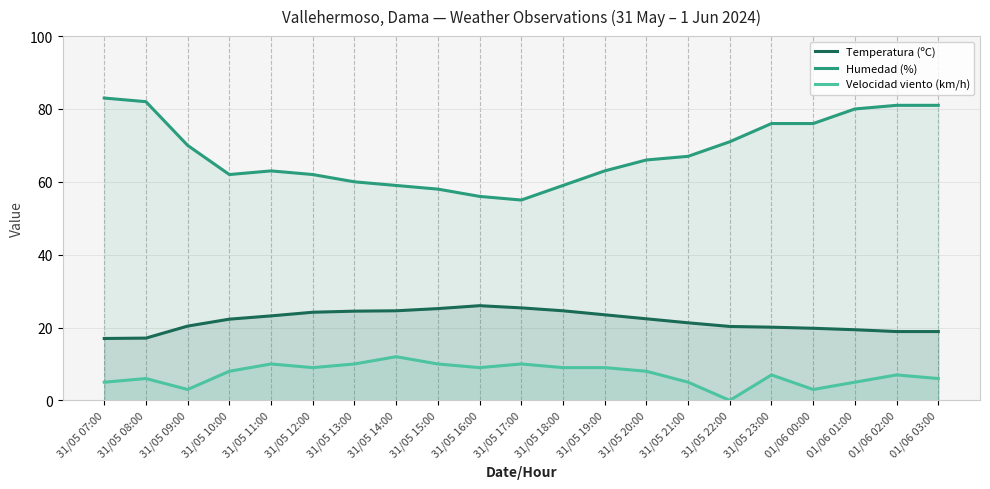

What is the difference between the highest and lowest values at 31/05 12:00?

53.0